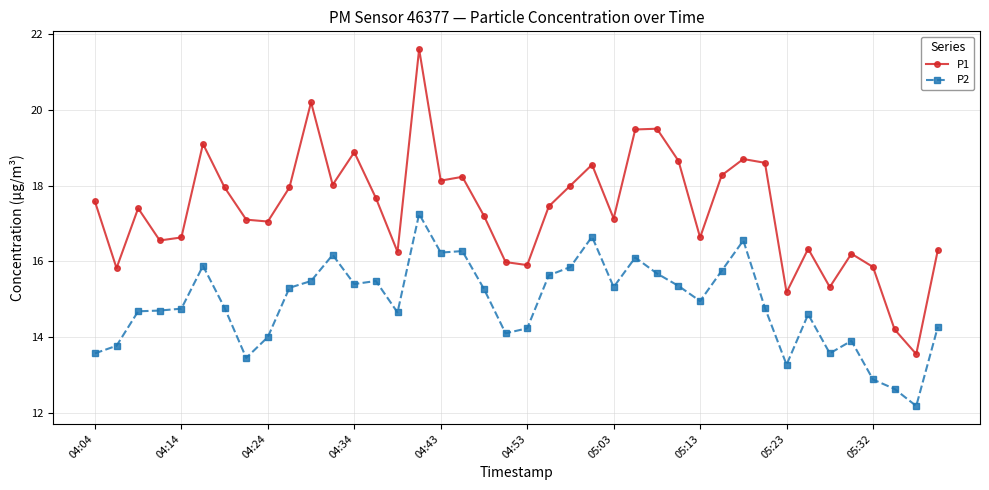

What is the maximum value shown in the chart?

21.6